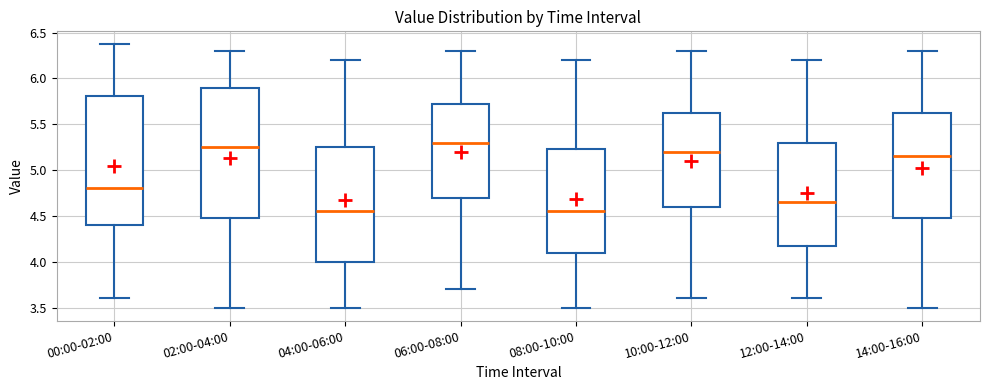

Reading left to right, transcribe this box plot: for each box, give where its median line is, the range the box spans, and where its two whiskers end, as read against the y-axis. The values are not printed on the chart, so give them approximately, as read against the axis.

00:00-02:00: median 4.80, box 4.40 to 5.80, whiskers 3.60 to 6.35
02:00-04:00: median 5.25, box 4.50 to 5.90, whiskers 3.50 to 6.30
04:00-06:00: median 4.55, box 4.00 to 5.25, whiskers 3.50 to 6.20
06:00-08:00: median 5.30, box 4.70 to 5.75, whiskers 3.70 to 6.30
08:00-10:00: median 4.55, box 4.10 to 5.25, whiskers 3.50 to 6.20
10:00-12:00: median 5.20, box 4.60 to 5.65, whiskers 3.60 to 6.30
12:00-14:00: median 4.65, box 4.20 to 5.30, whiskers 3.60 to 6.20
14:00-16:00: median 5.15, box 4.50 to 5.65, whiskers 3.50 to 6.30